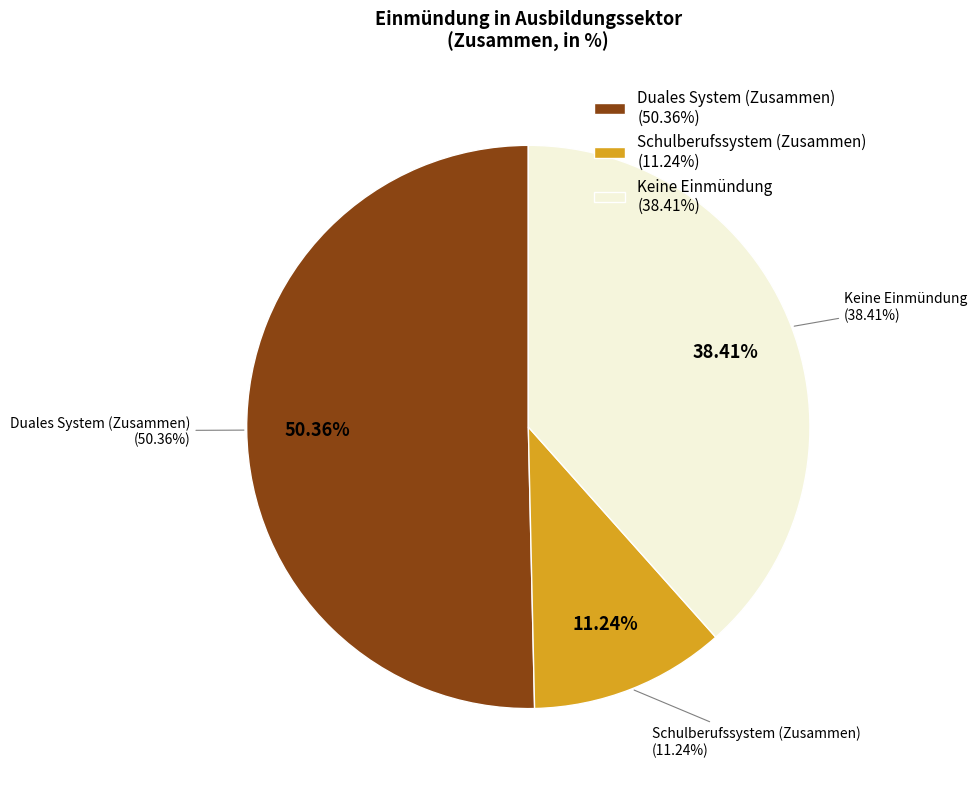

Is it true that Duales System (Zusammen) is 44% of the pie?

False